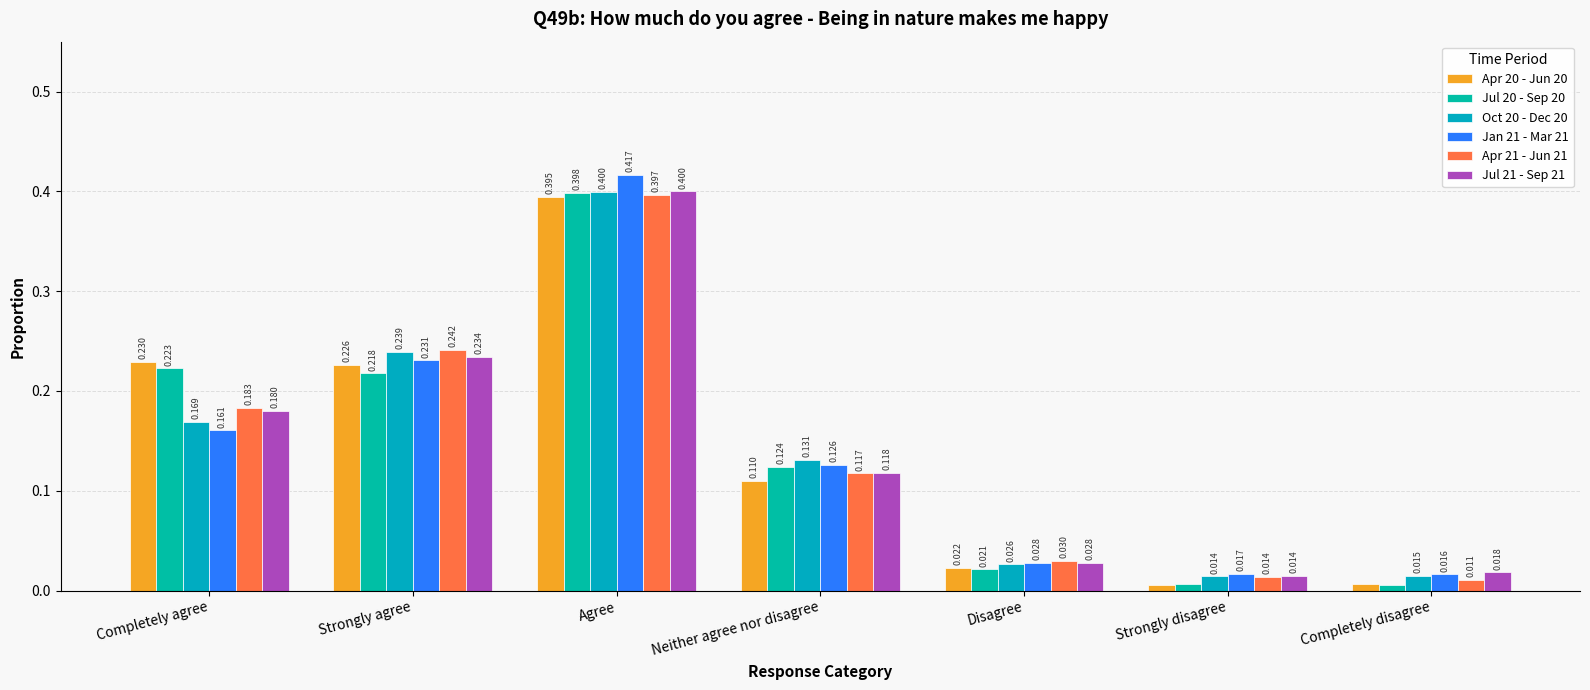

At which label does Apr 21 - Jun 21 reach its minimum?

Completely disagree